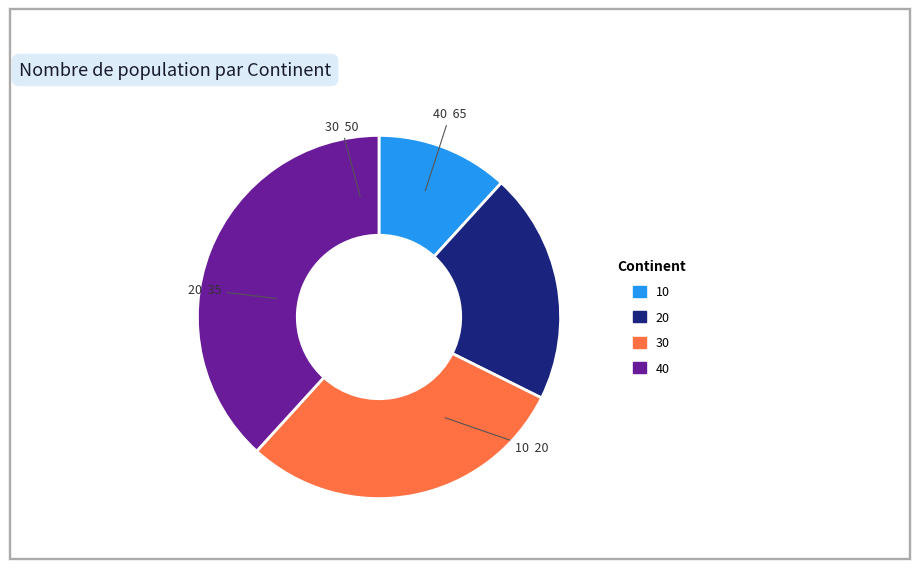

What is the smallest slice in the pie chart?

10